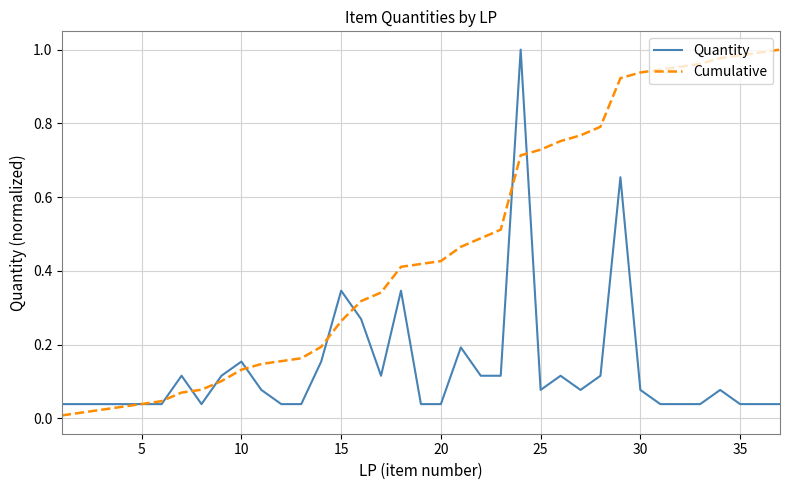

Which series has the largest total across all categories?

Cumulative